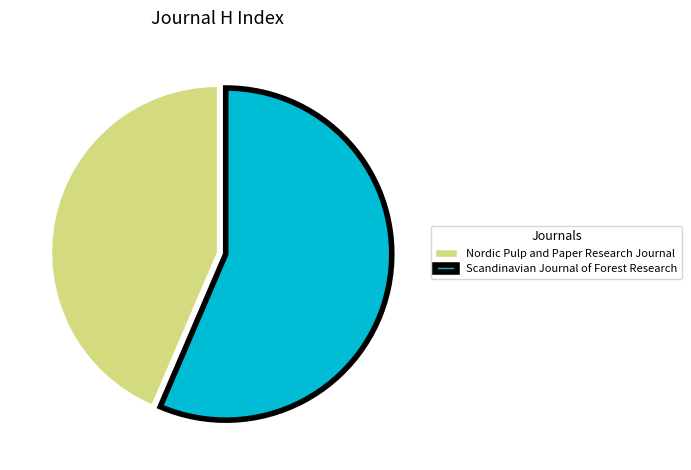

Count the number of slices in the pie.

2